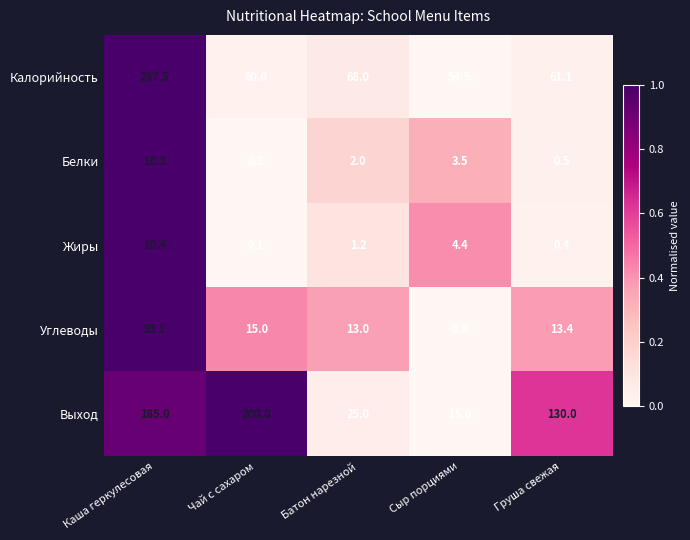

What is the highest value of the Белки series?

10.3